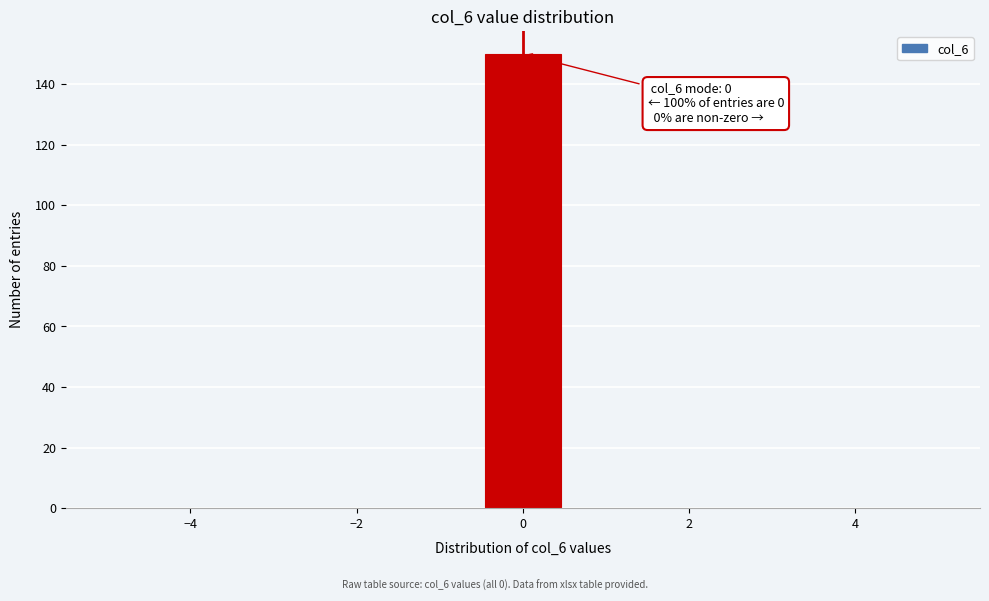

Over which range of the x-axis is the bar tallest?

-0.4 to 0.4